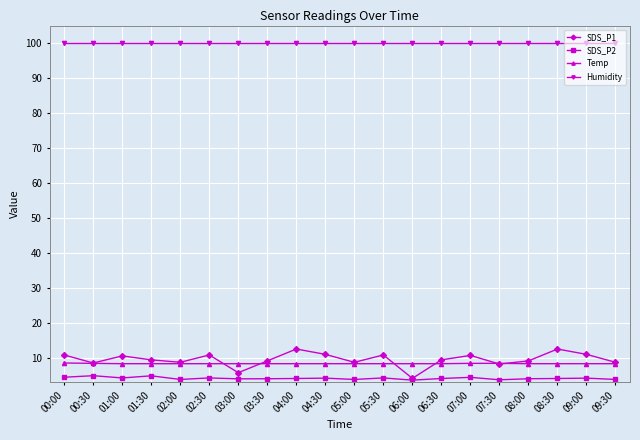

What is the lowest value of the SDS_P2 series?

3.6